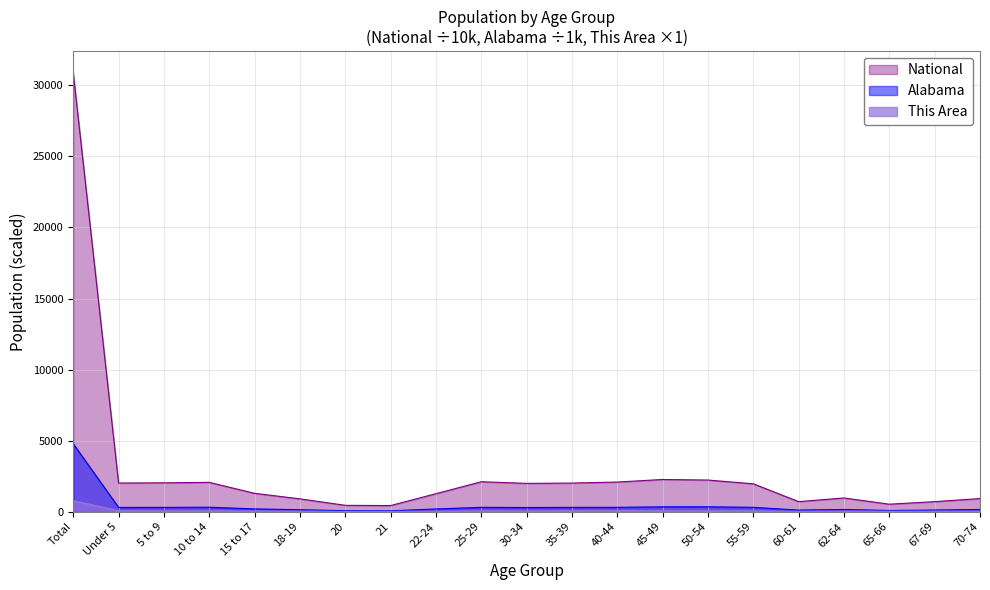

What are all the series names shown in the legend?

National, Alabama, This Area